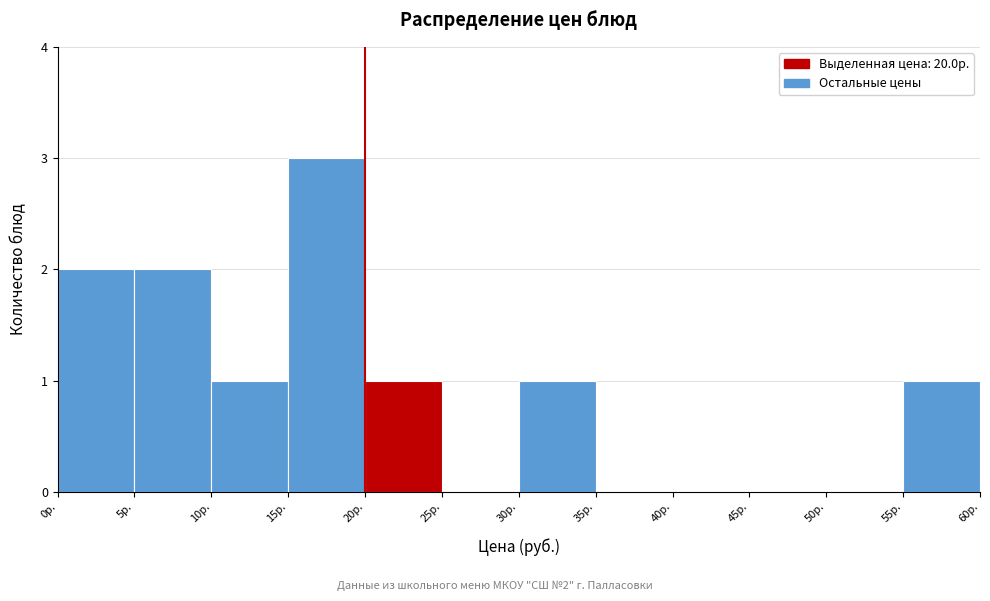

Which range on the x-axis has the tallest bar?

15 to 20